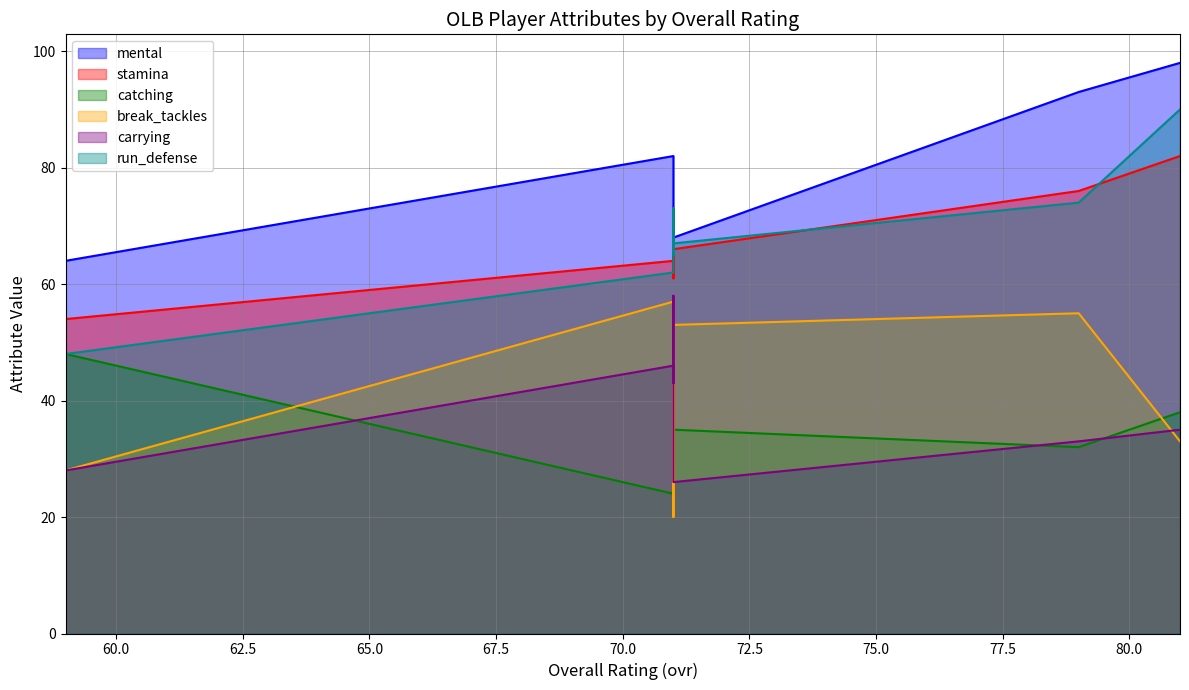

Which series has the largest total across all categories?

mental